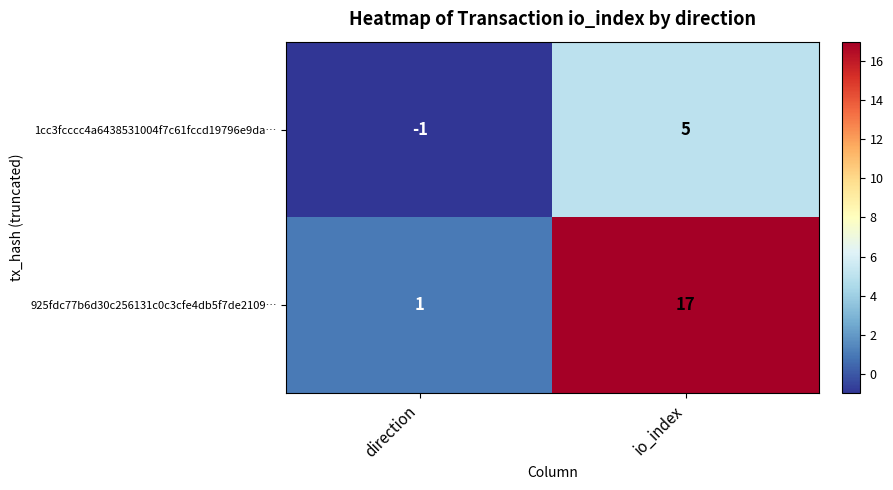

What is the maximum value shown in the chart?

17